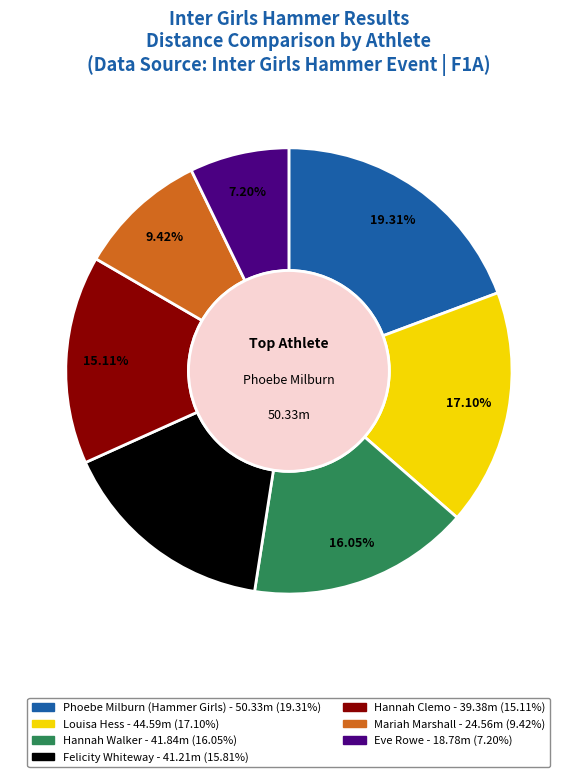

Approximately how many times larger is the value at Phoebe Milburn (Hammer Girls) compared to Mariah Marshall?

2.0